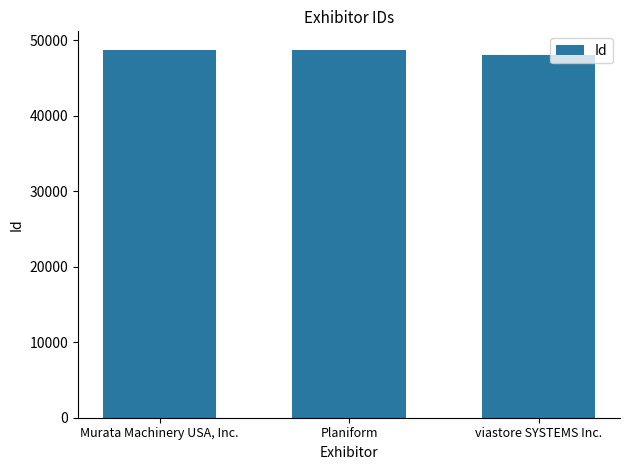

What is the value of the 2nd bar from the left?

48683